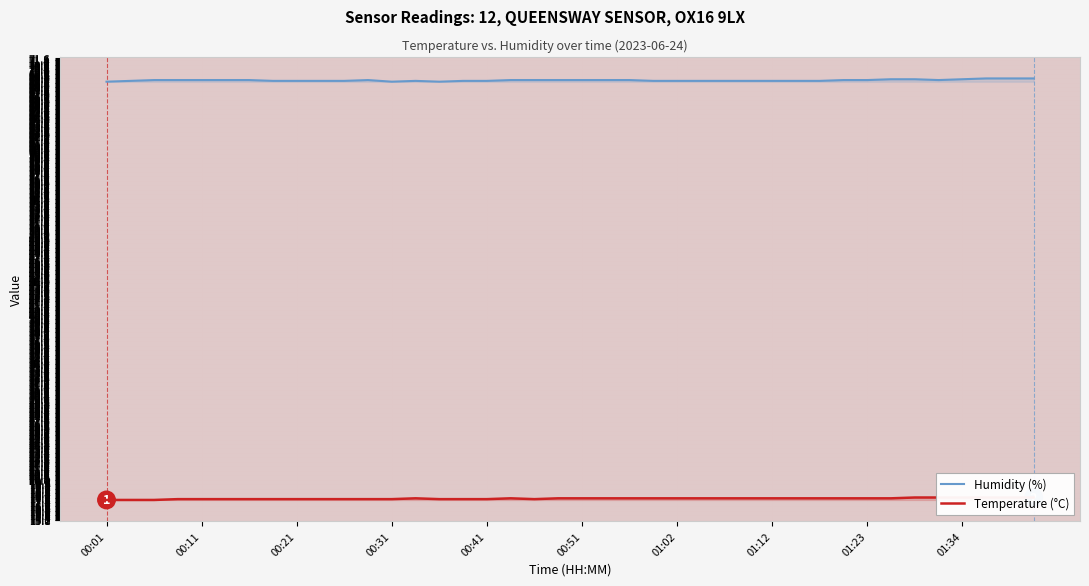

Count the number of categories in the chart.

40